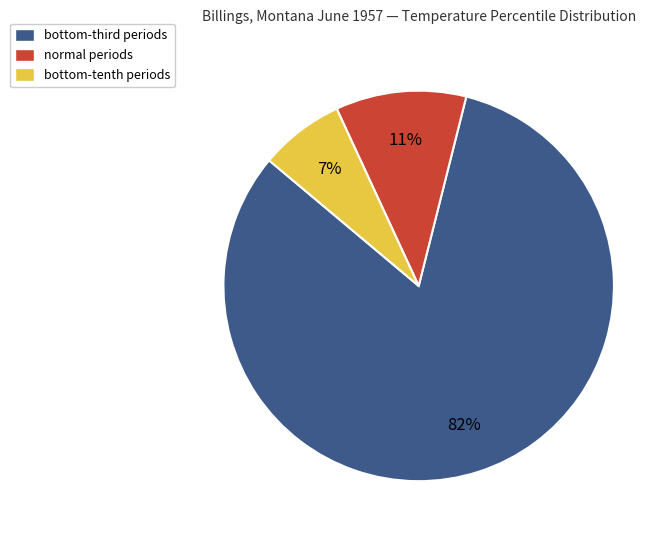

What is the largest slice in the pie chart?

bottom-third periods